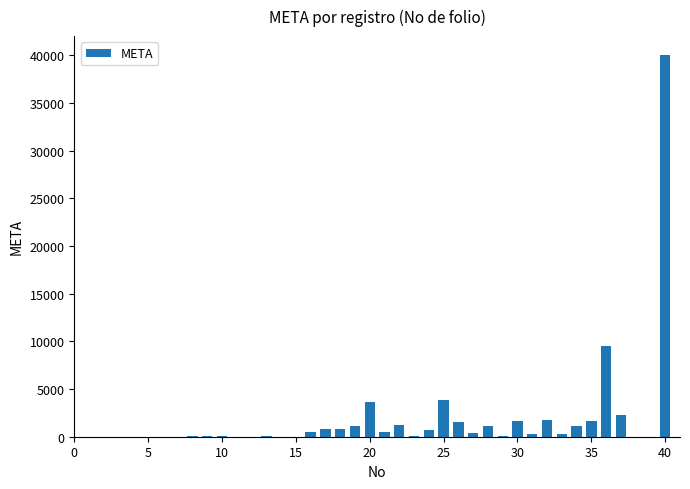

What is the greatest value displayed?

40000.0